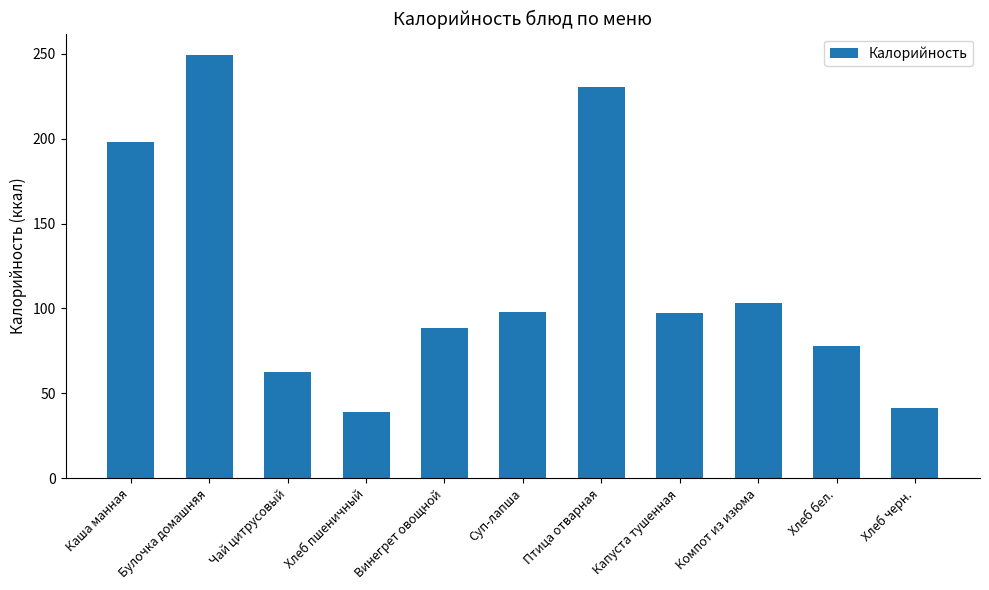

The value at Птица отварная is 230.3. True or false?

True